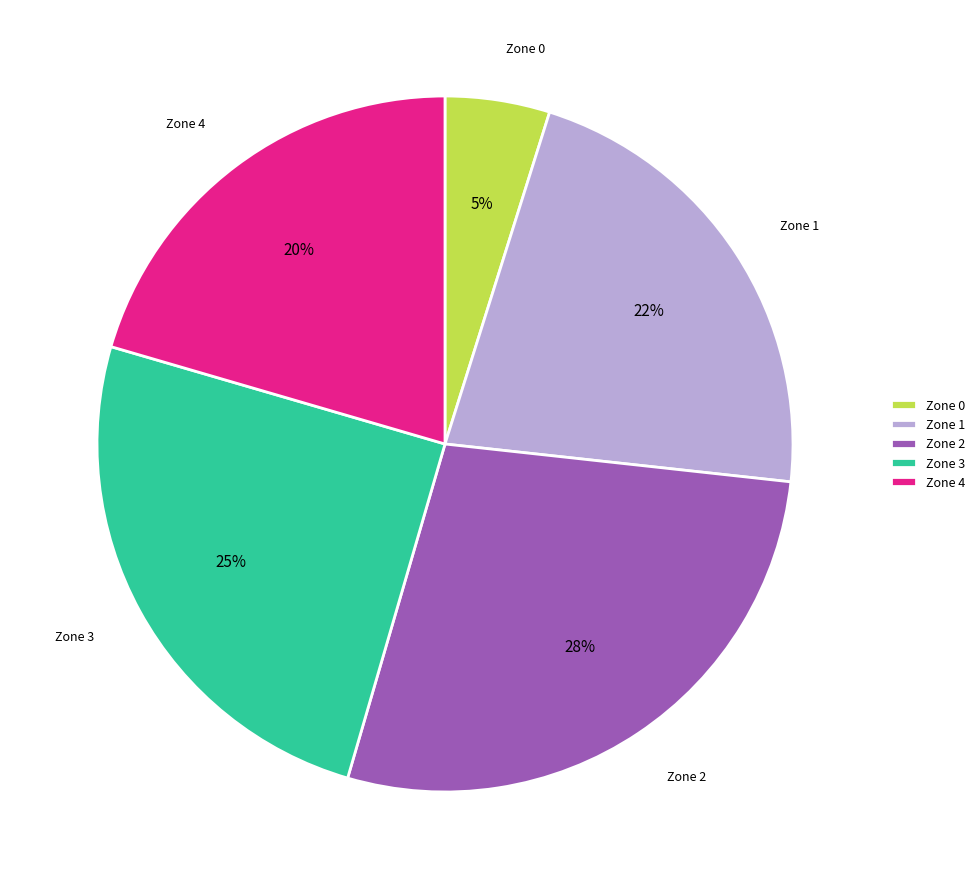

Do Zone 1 and Zone 2 together represent more than half of the pie?

No